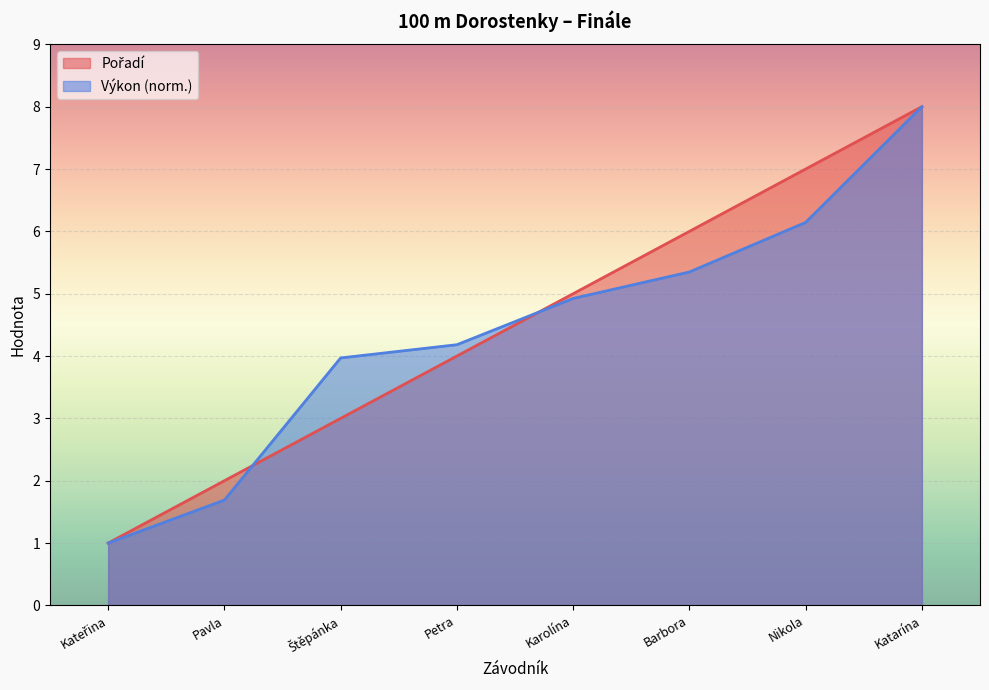

Which series ends up on top after the final intersection of Pořadí and Výkon?

Pořadí